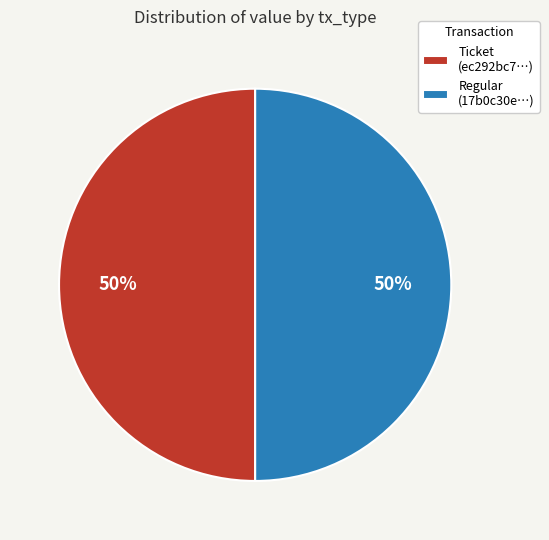

Count the number of slices in the pie.

2